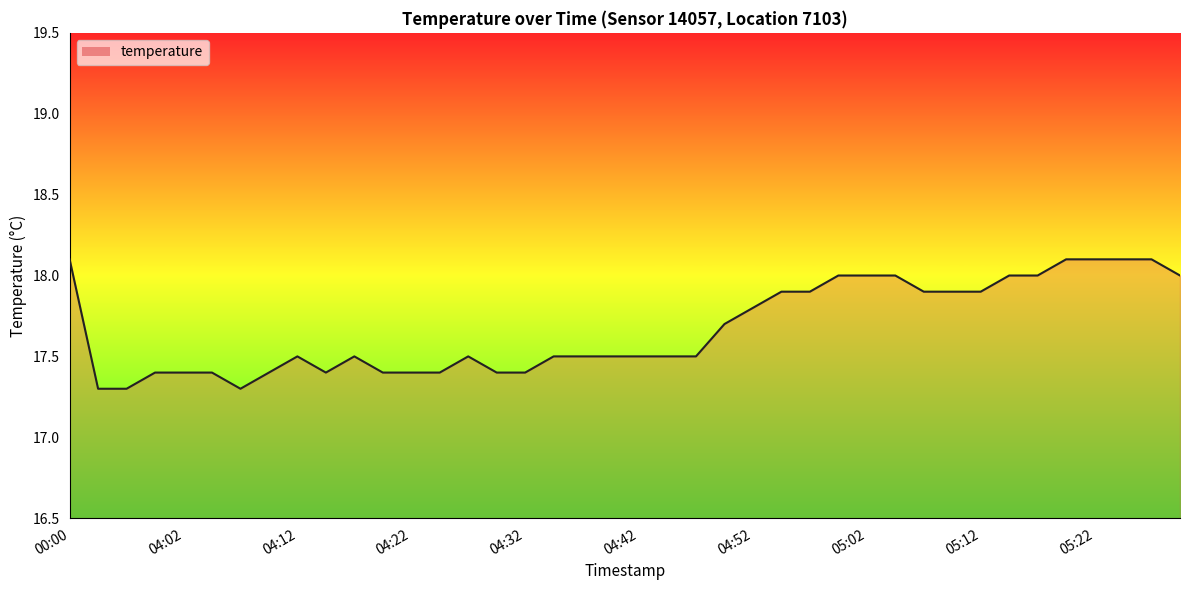

What is the sum of all values?

706.9